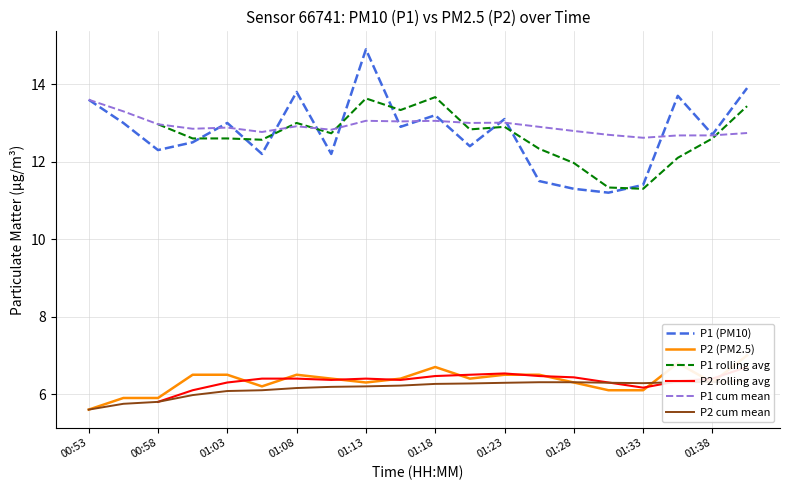

True or false: P2 and P1 intersect in this chart.

False